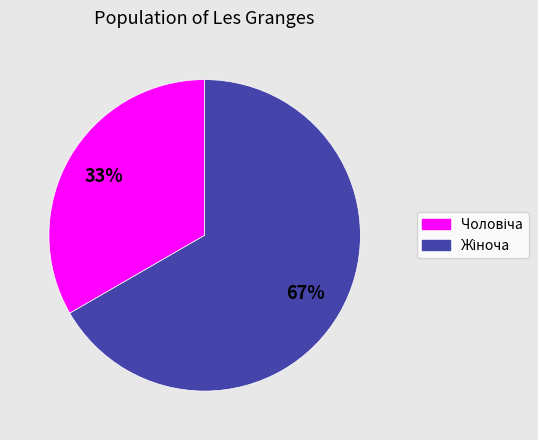

Is there any slice that represents more than half of the pie?

Yes